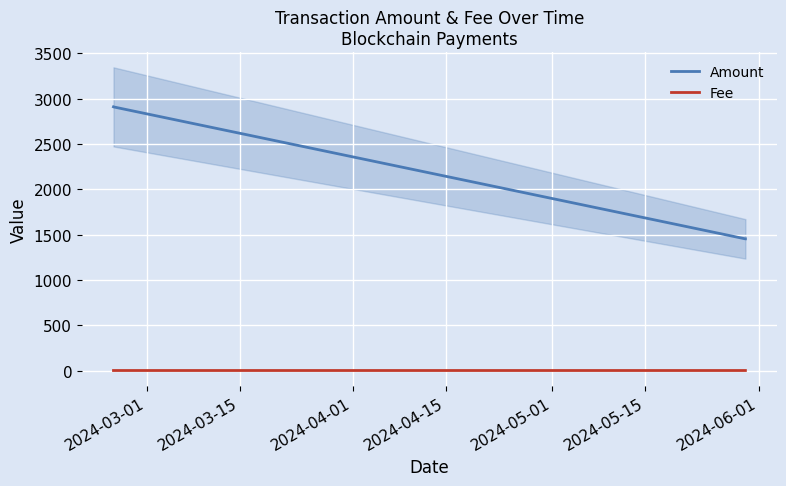

True or false: Fee and Amount cross at least once.

False